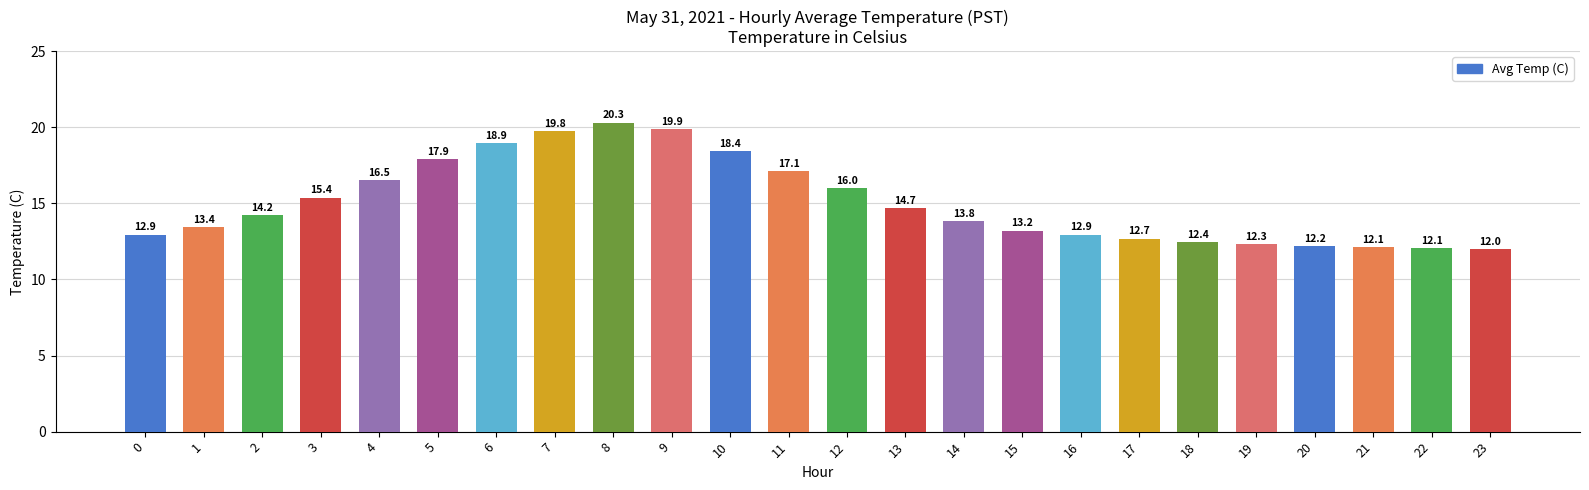

Are the bars grouped side by side (vs. stacked)?

No